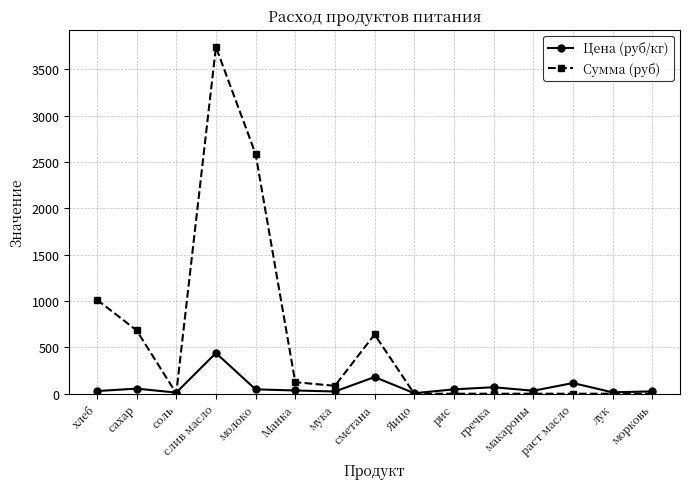

How many lines are shown in the chart?

2